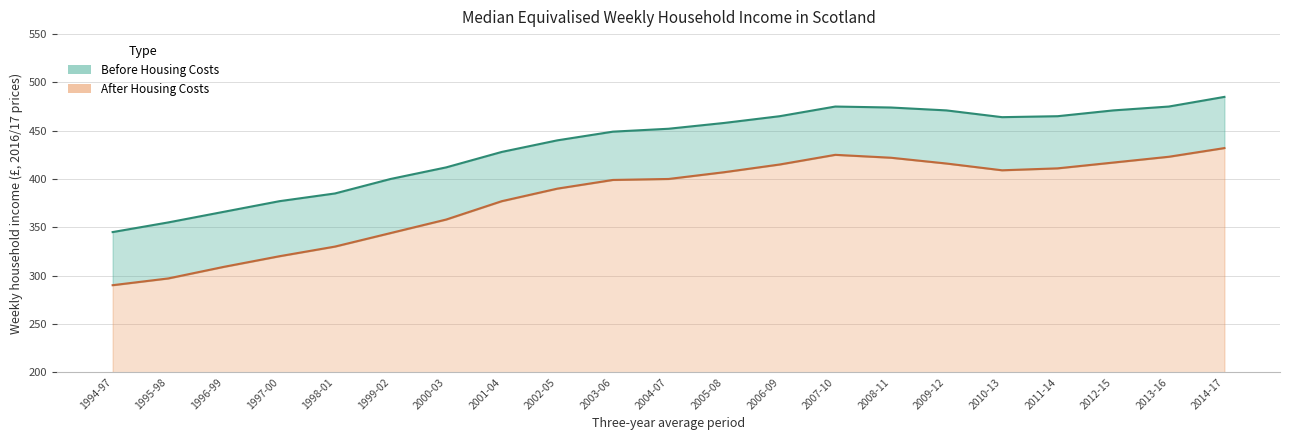

Is it true that Before Housing Costs equals 366 at 1996-99?

True